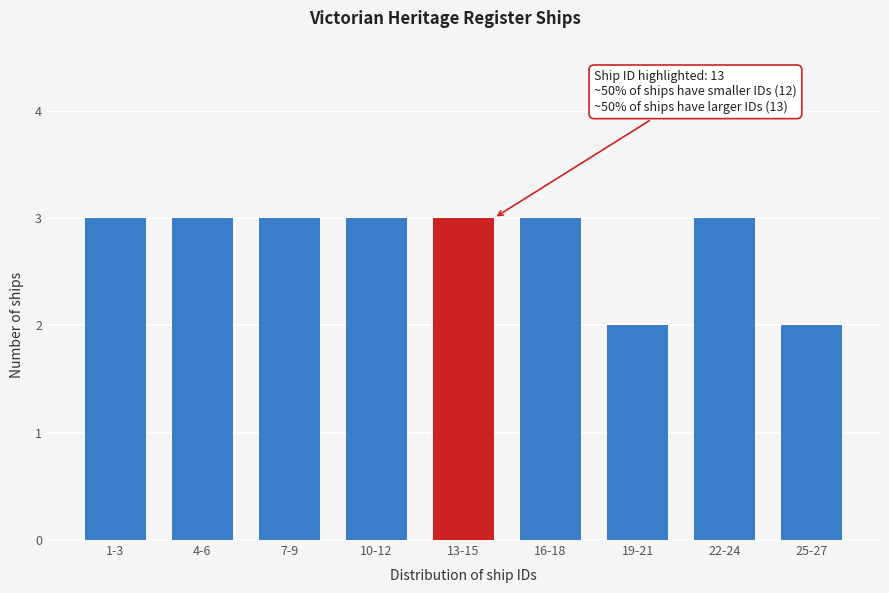

Reading left to right, transcribe all the data shown in this chart.

3	3	3	3	3	3	2	3	2